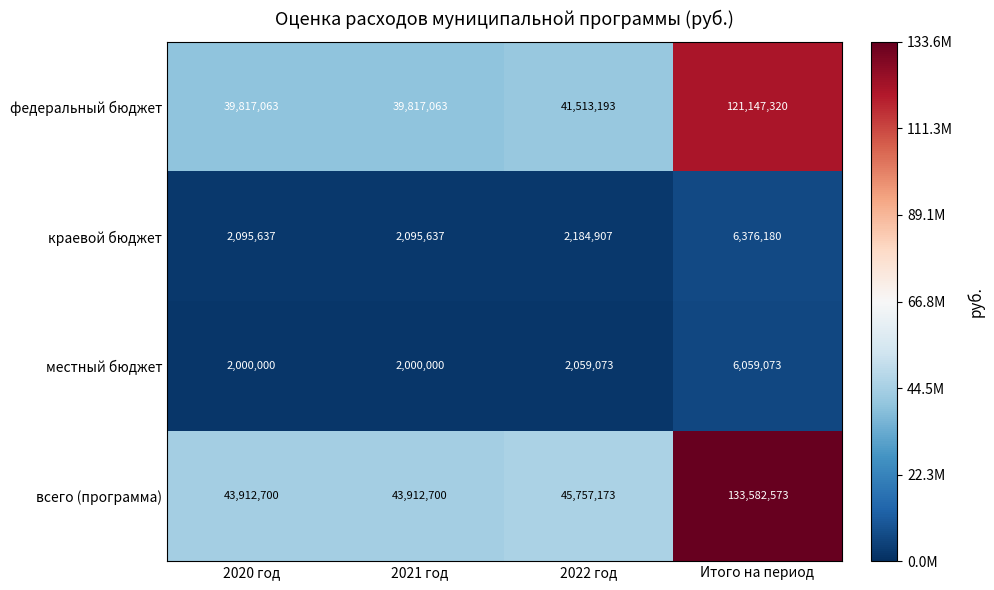

What is the spread (max minus min) of values at Итого на период?

127523500